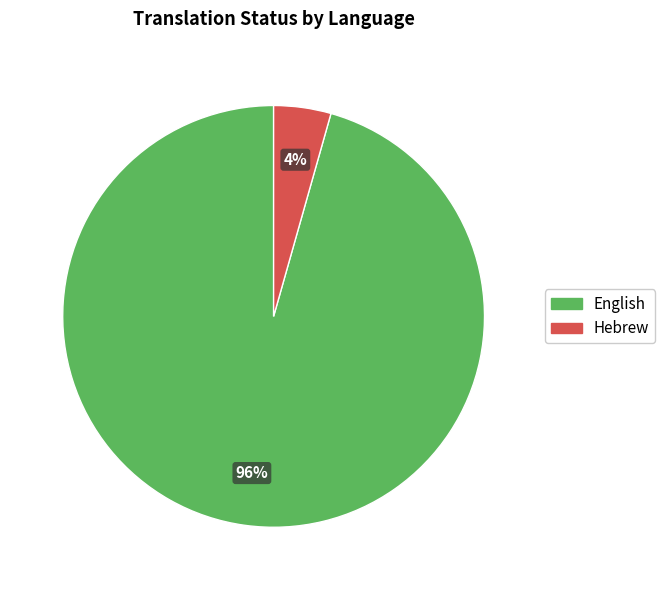

Which slice is the smallest?

Hebrew